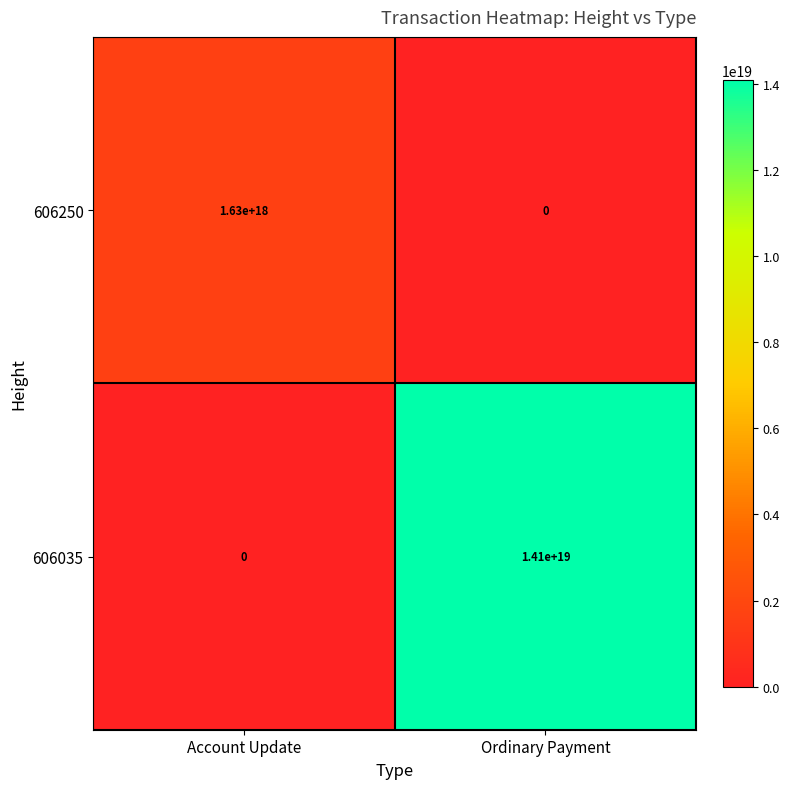

Which series changed the most between Account Update and Ordinary Payment?

606035